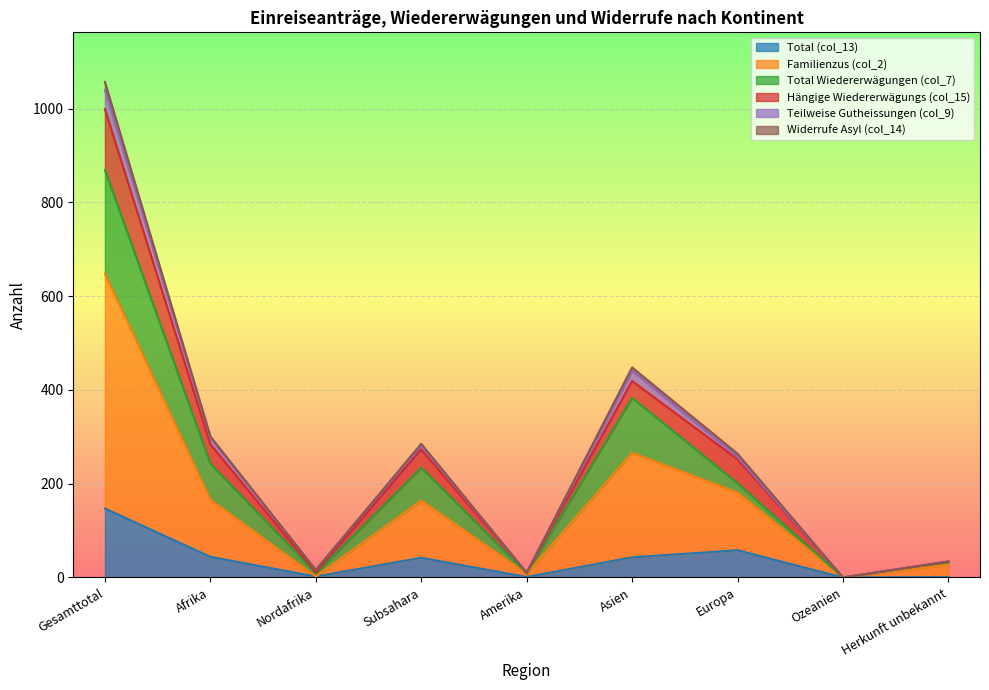

The Total (col_13) series shows 0 at Ozeanien. True or false?

True